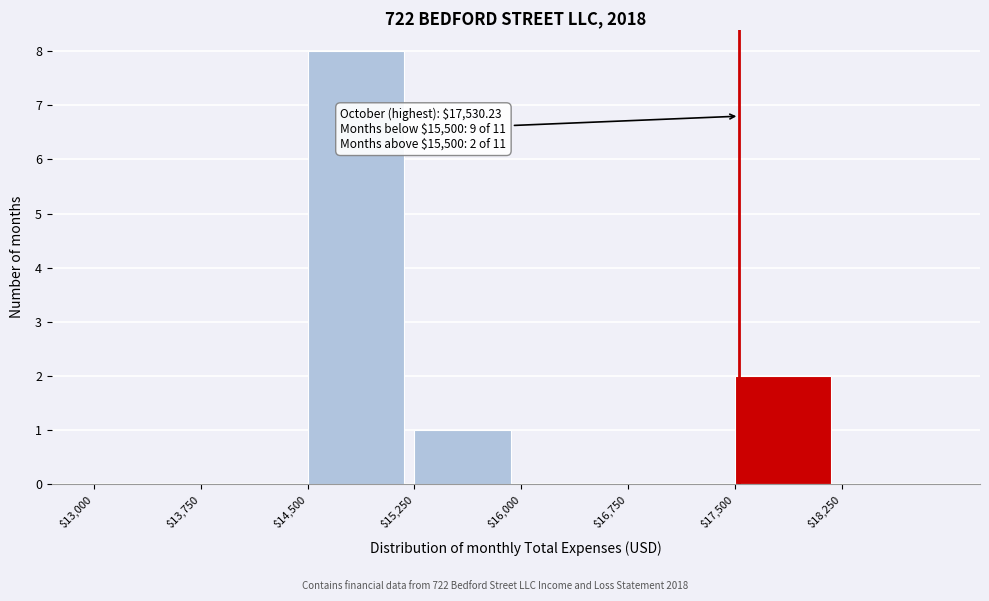

Over which range of the x-axis is the bar tallest?

14500 to 15250